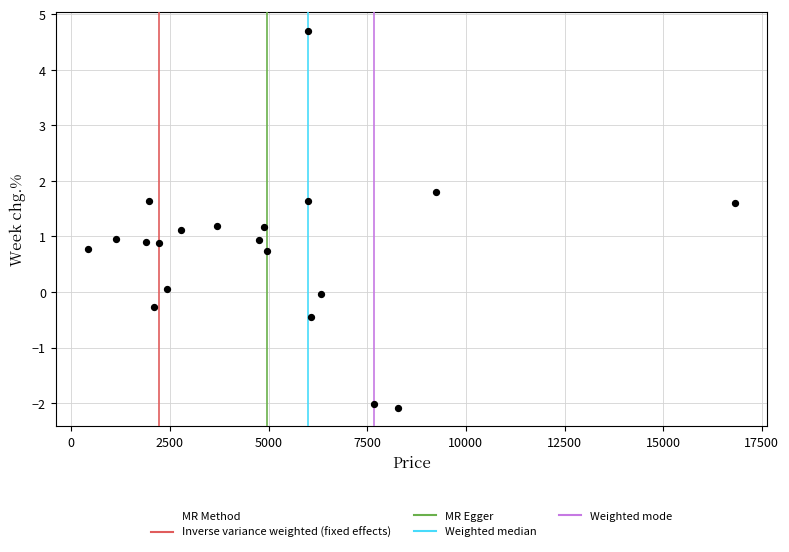

What is the range of Y values (max minus min)?

6.8